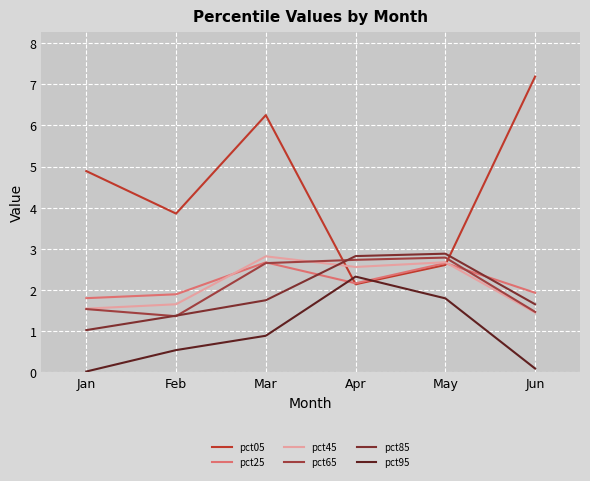

Which series changed the most between Mar and Jun?

pct45